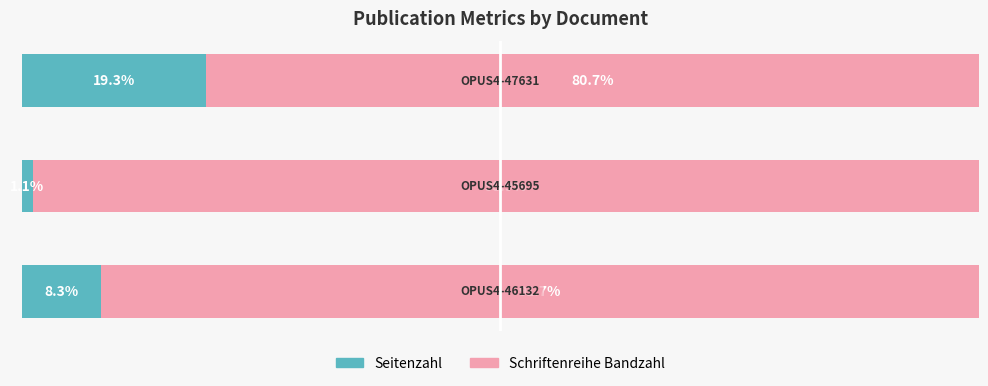

What are all the series names shown in the legend?

Seitenzahl, Schriftenreihe Bandzahl